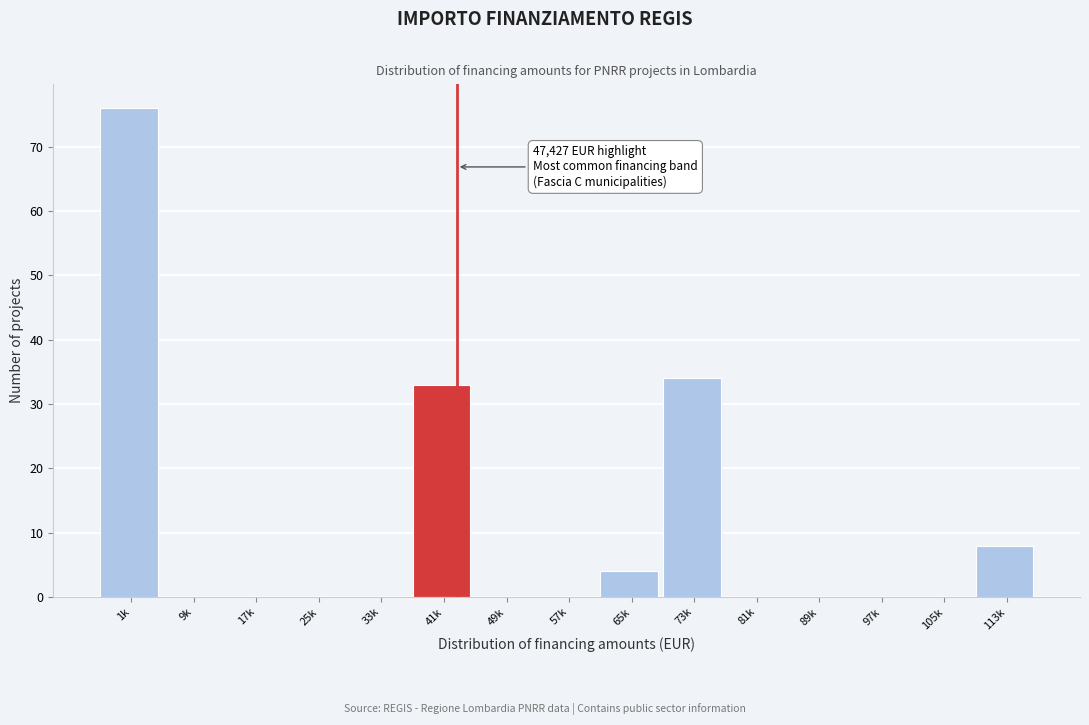

Reading left to right, what are all the values shown in this chart?

1k=76	9k=0	17k=0	25k=0	33k=0	41k=33	49k=0	57k=0	65k=4	73k=34	81k=0	89k=0	97k=0	105k=0	113k=8